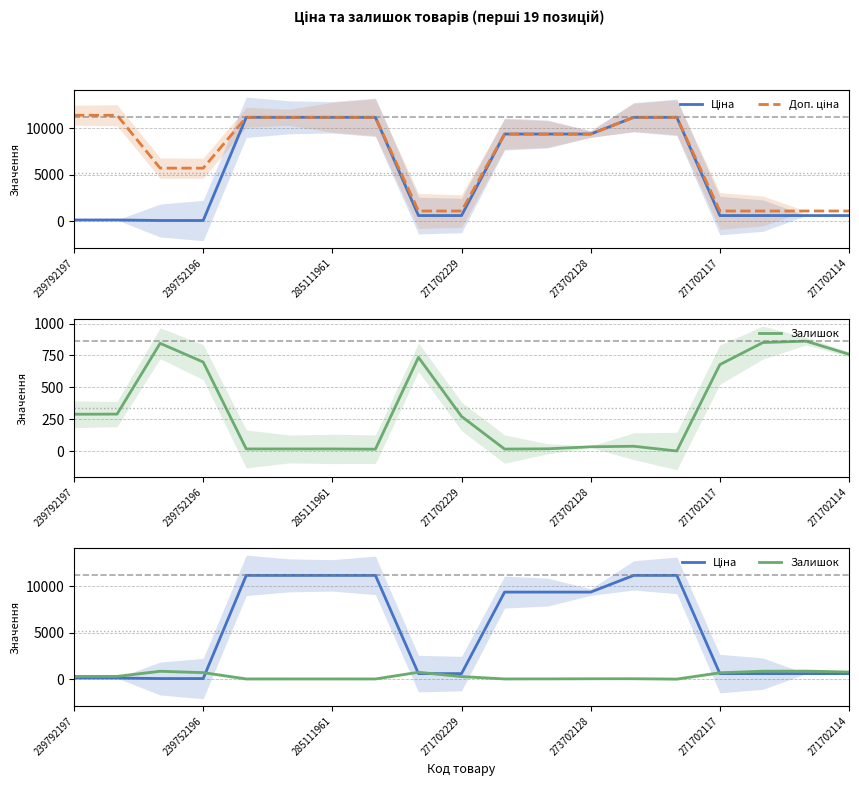

At which label does Доп. ціна first exceed 9383?

239792197